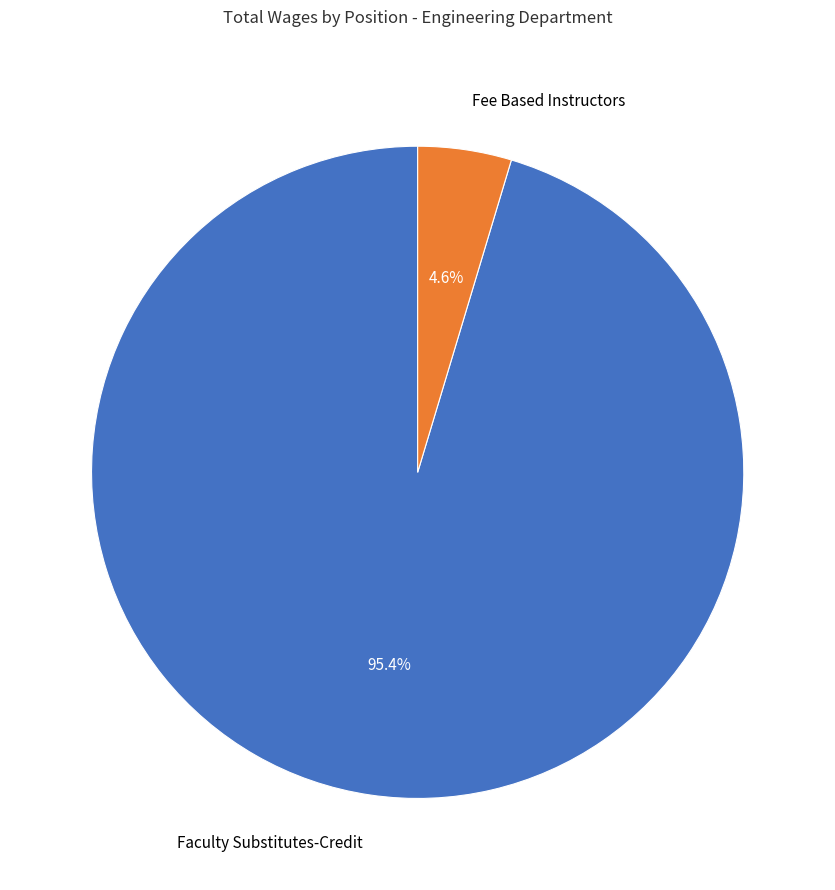

To the nearest percent, what is the average slice percentage?

50%